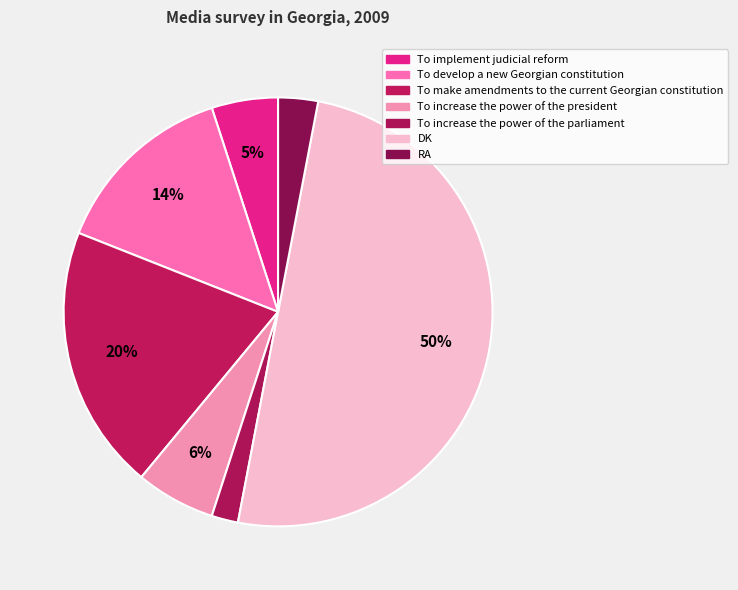

Between To make amendments to the current Georgian constitution and To develop a new Georgian constitution, which is larger?

To make amendments to the current Georgian constitution